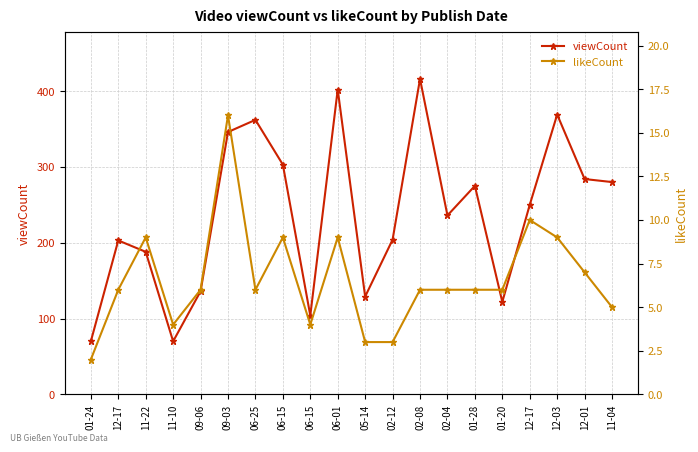

What is the difference between the likeCount values at 05-14 and 01-28?

3